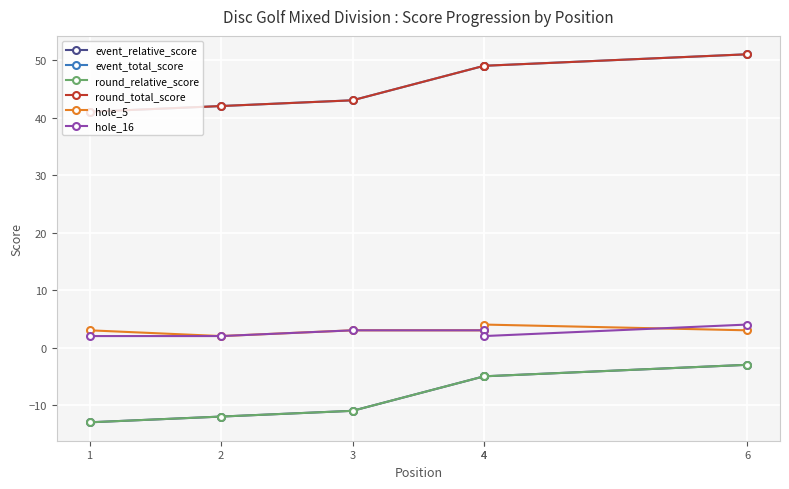

At which label does event_total_score first exceed 49?

6